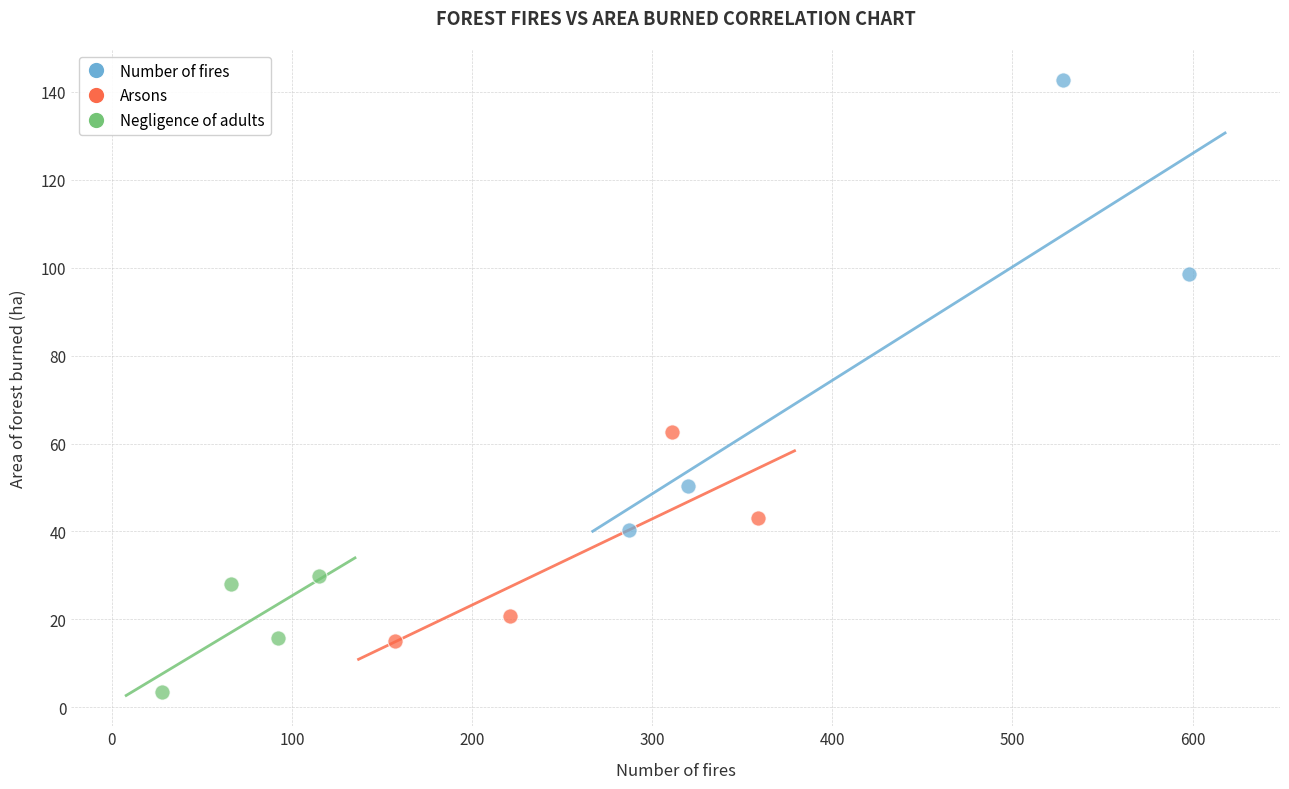

Which series reaches the maximum Y coordinate?

Number of fires